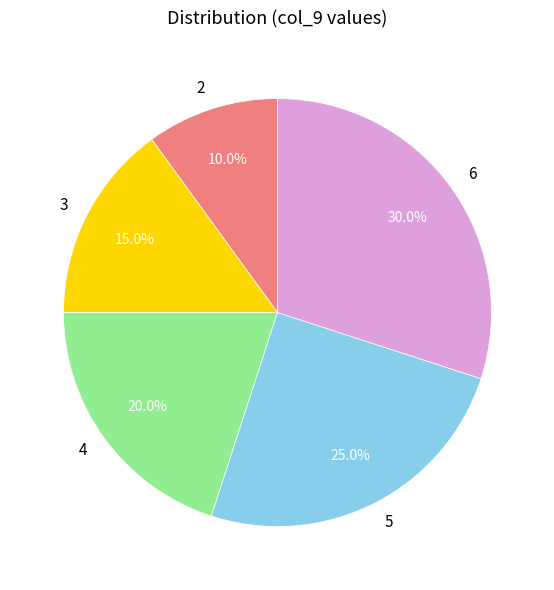

Approximately how many times larger is the value at 5 compared to 2?

2.5